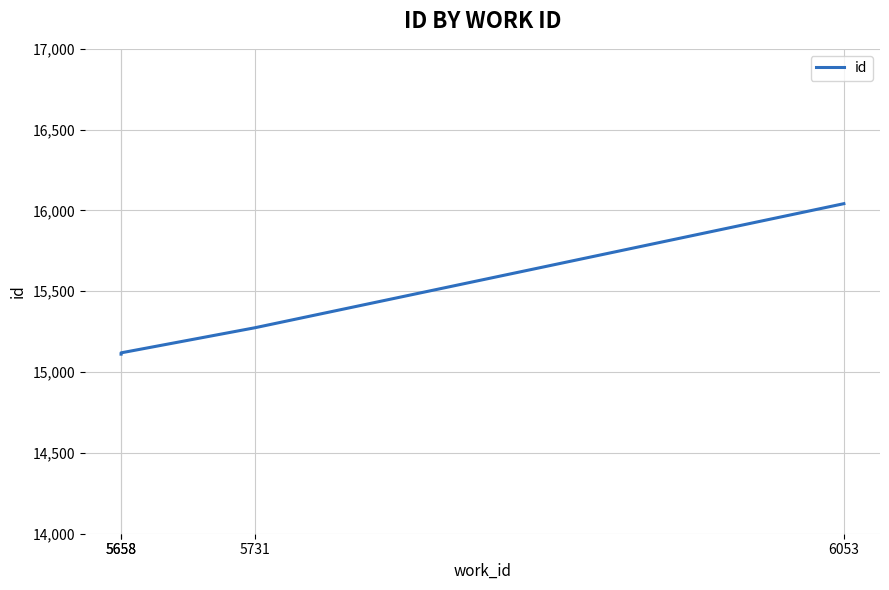

Reading left to right, extract all data points from this chart.

5658=15111	5658=15119	5731=15274	6053=16042